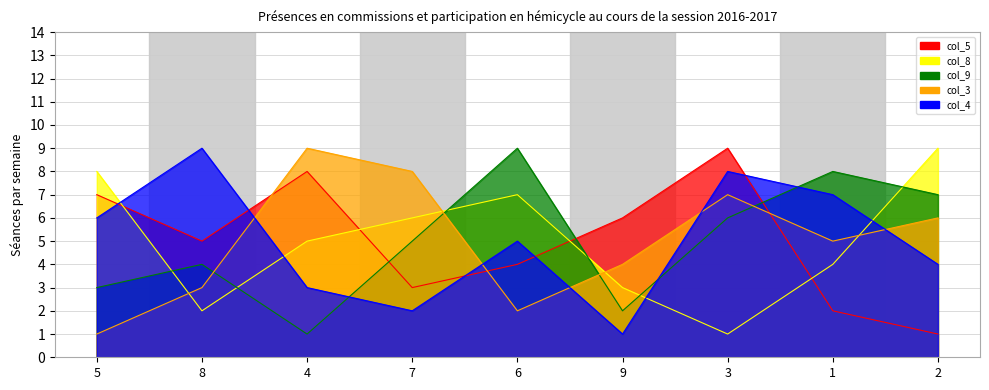

What is the greatest value displayed?

9